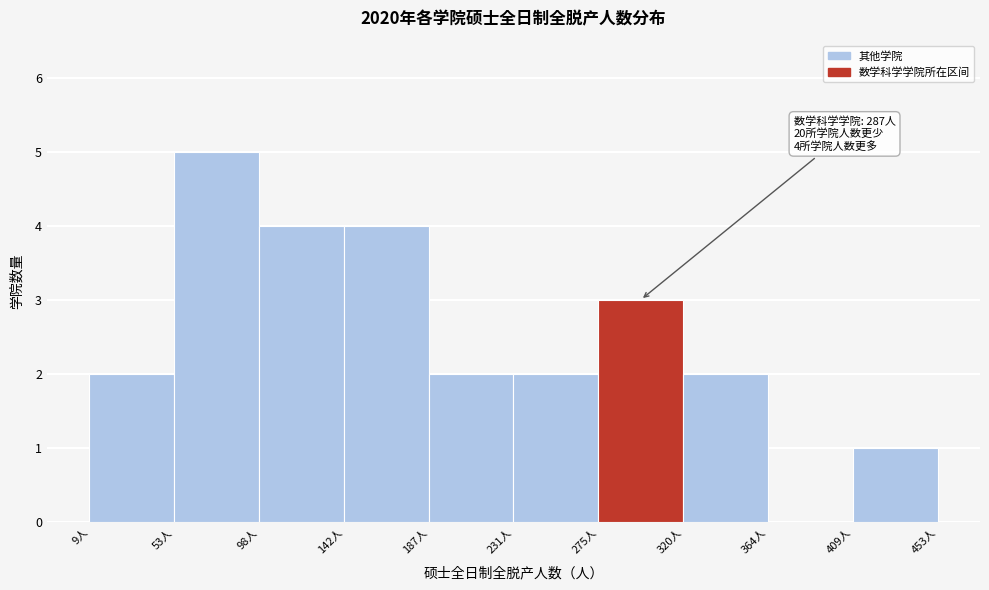

Which range on the x-axis has the tallest bar?

55 to 100